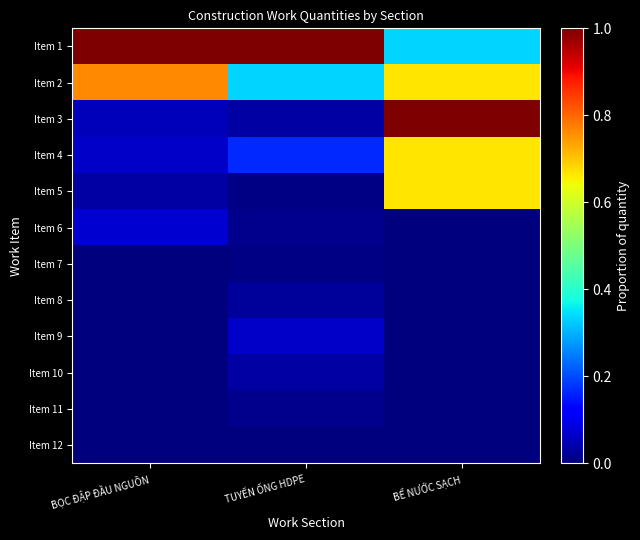

What is the spread (max minus min) of values at BỌC ĐẬP ĐẦU NGUỒN?

1.0